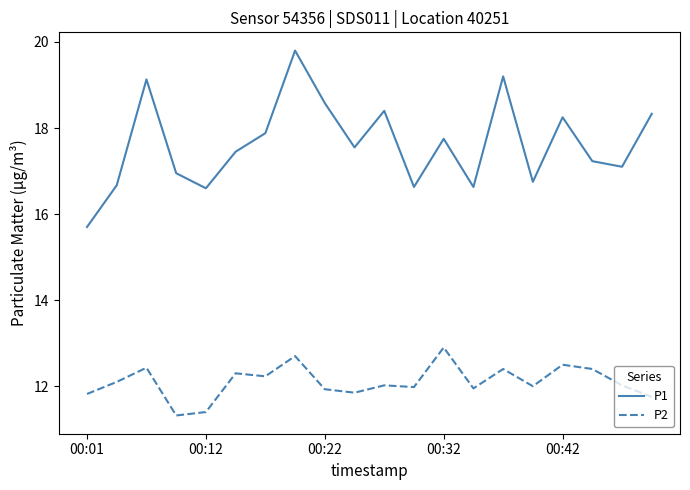

True or false: P2 and P1 cross at least once.

False